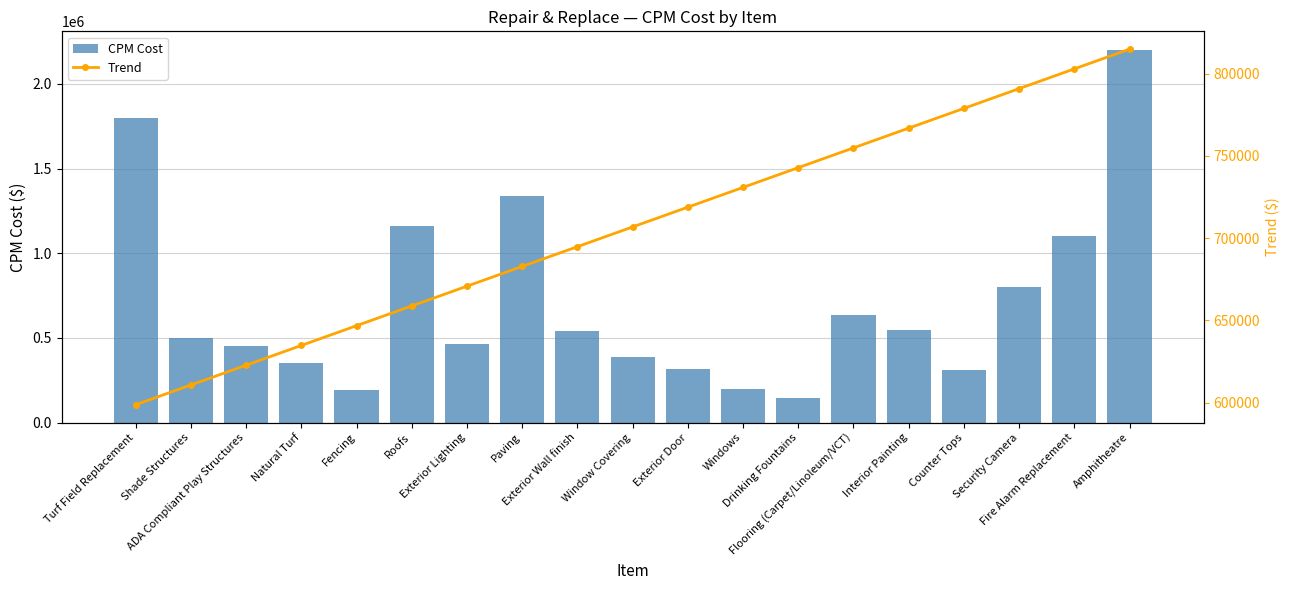

Rank the series by their average value, from lowest to highest.

CPM Cost, Trend